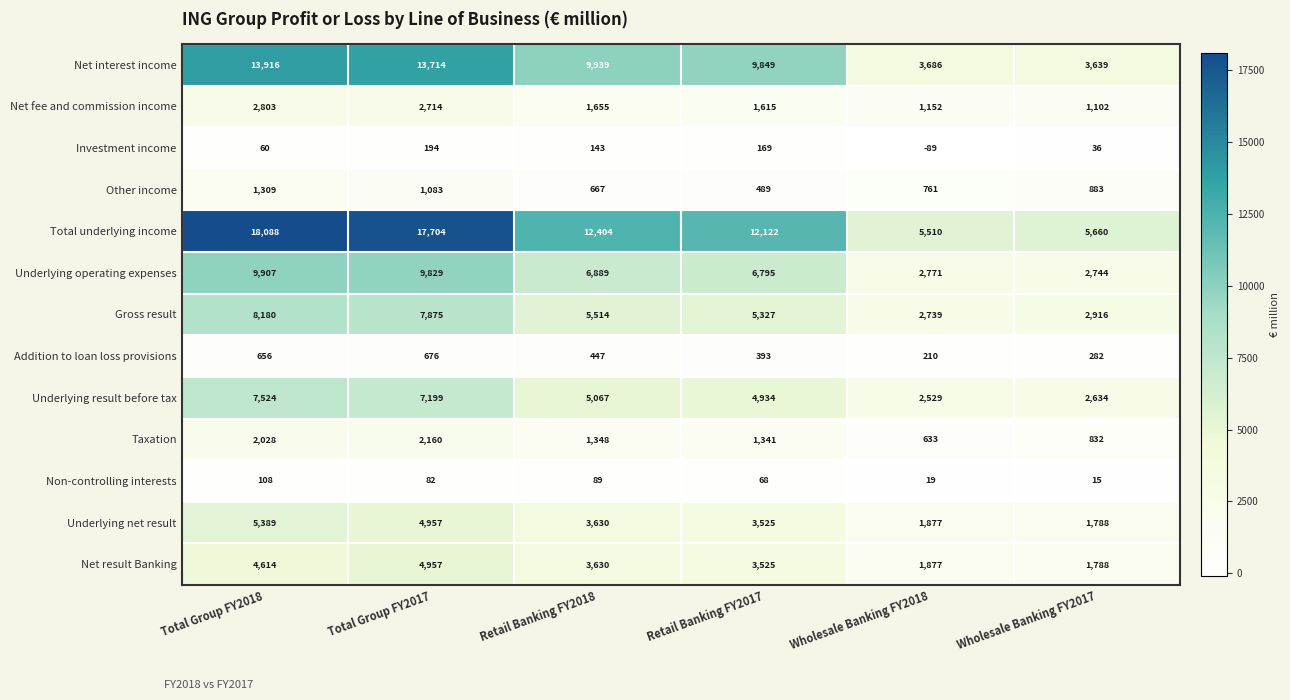

Which category has the highest value in the Net result Banking series?

Total Group FY2017